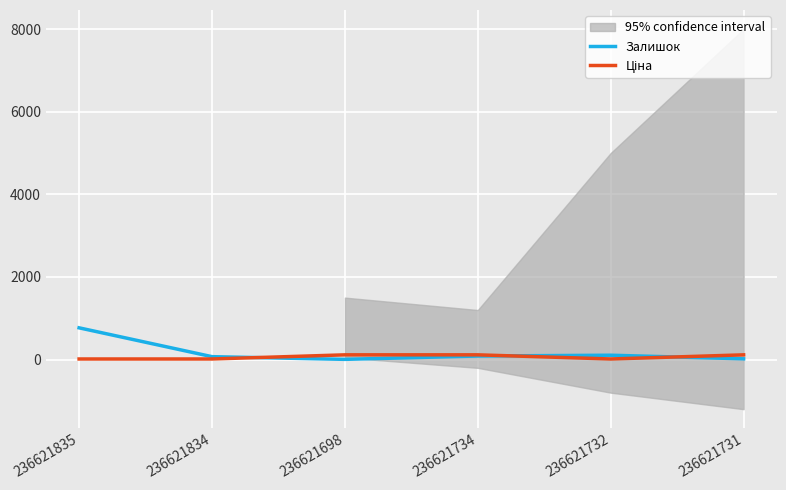

At which label is Залишок closest to 387?

236621732